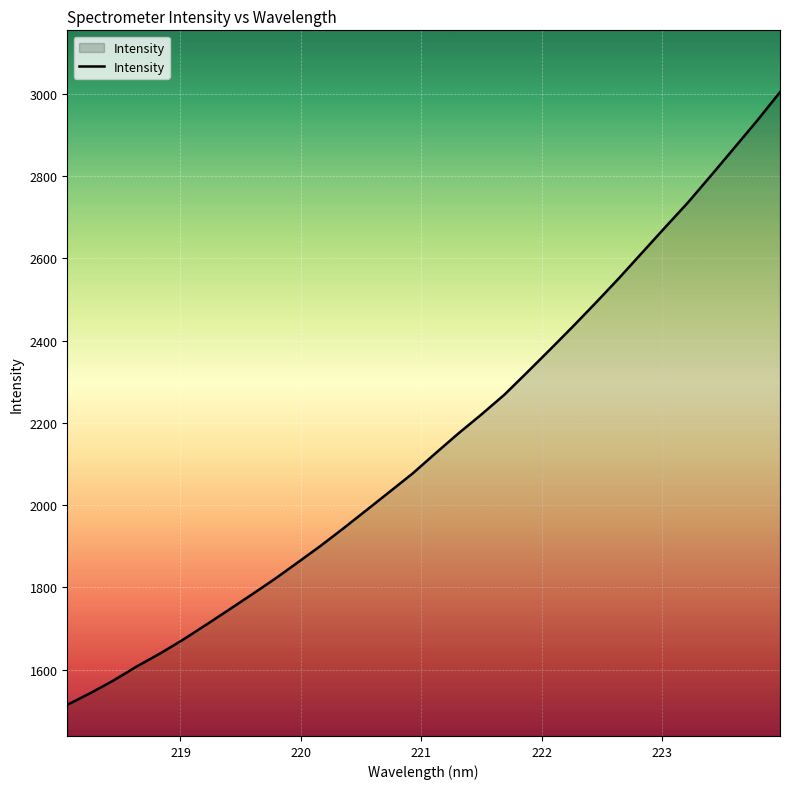

What is the greatest value displayed?

3003.6